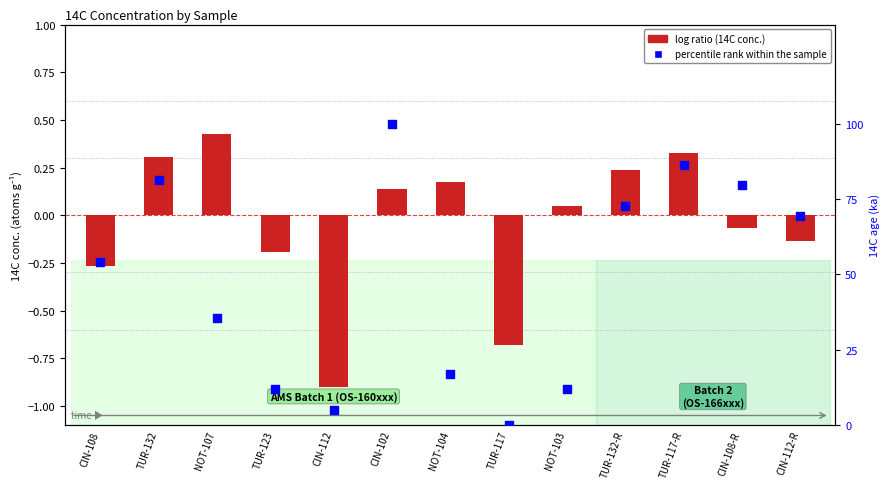

What are all the series names shown in the legend?

log ratio, percentile rank within the sample